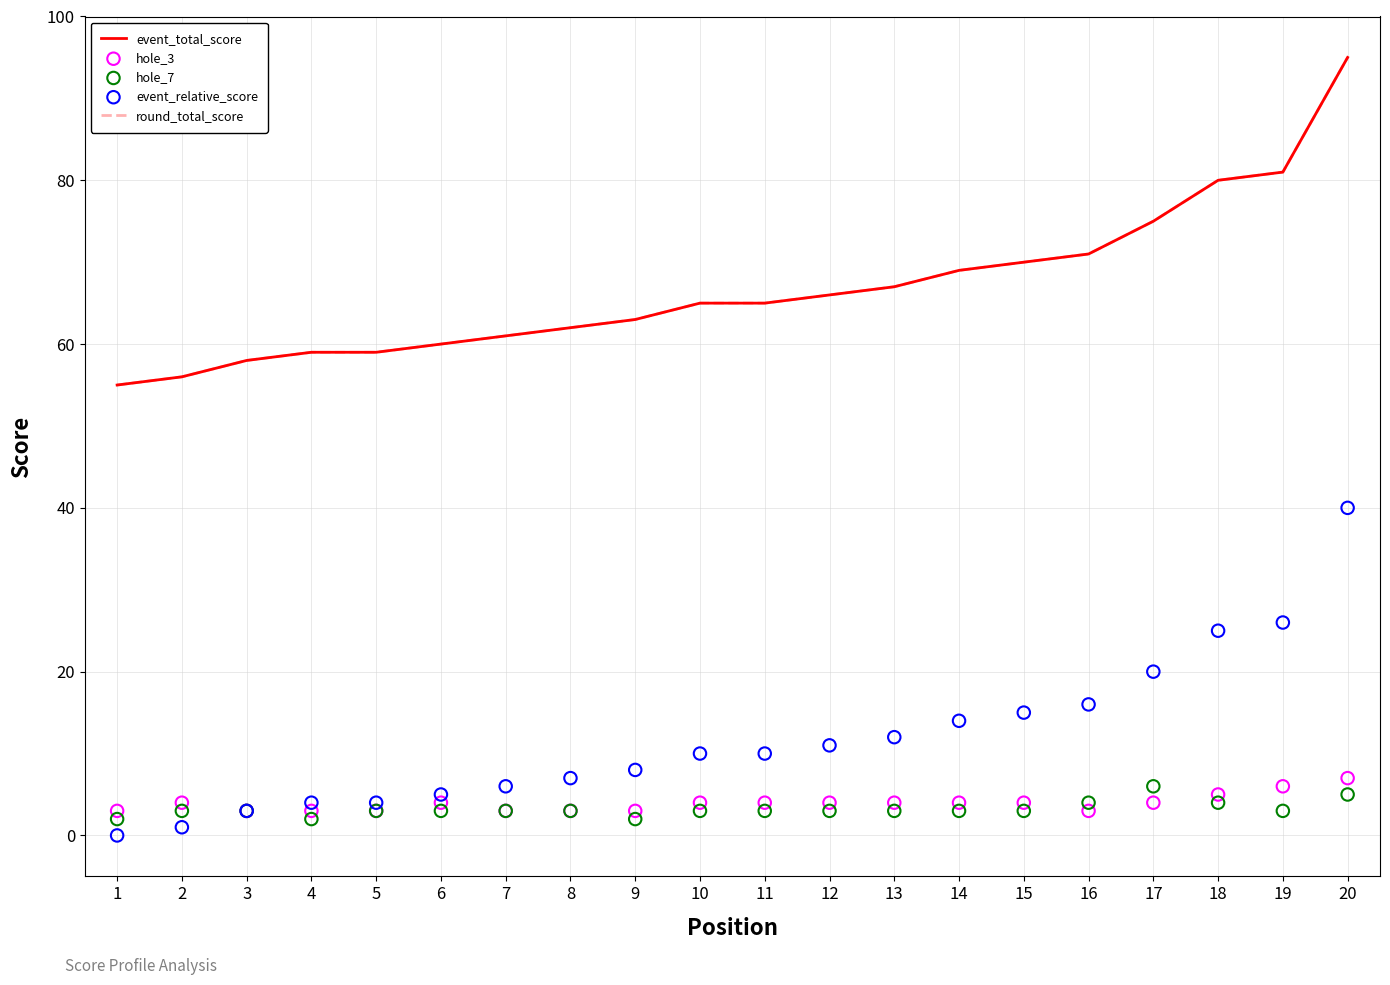

Which series has the largest Y range (max minus min)?

event_total_score